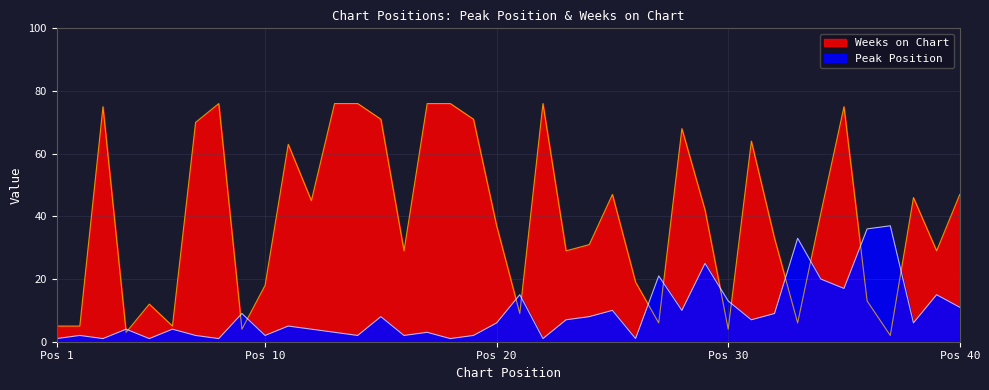

Reading right to left, extract all data points from this chart.

Peak Position: 11	15	6	37	36	17	20	33	9	7	13	25	10	21	1	10	8	7	1	15	6	2	1	3	2	8	2	3	4	5	2	9	1	2	4	1	4	1	2	1
Weeks on Chart: 47	29	46	2	13	75	41	6	33	64	4	42	68	6	19	47	31	29	76	9	37	71	76	76	29	71	76	76	45	63	18	4	76	70	5	12	3	75	5	5